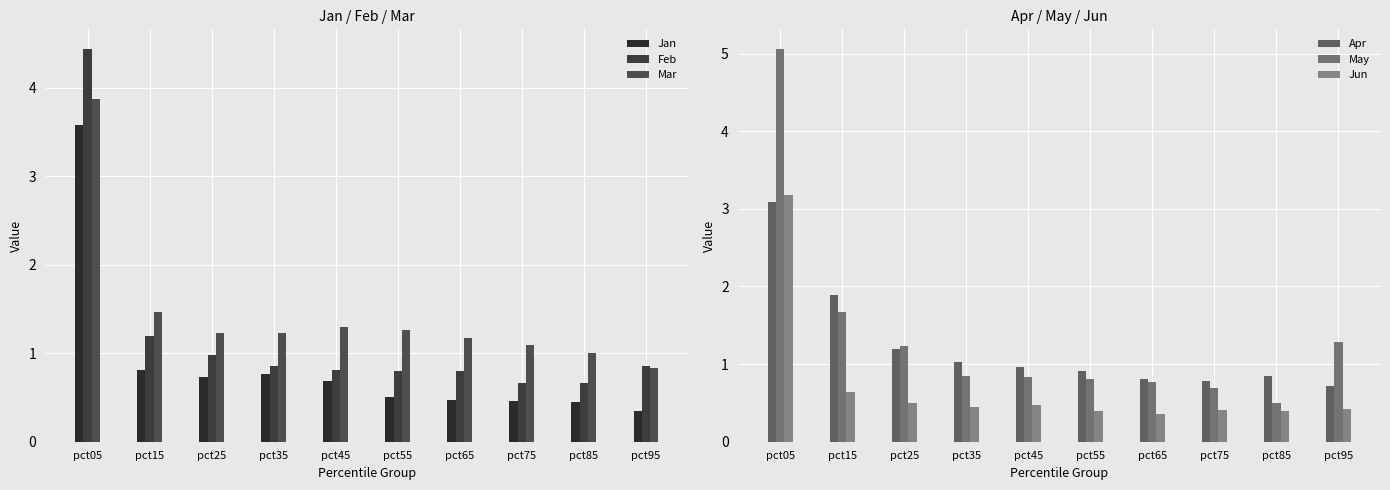

Reading left to right, extract all data points from this chart.

Jan: 3.6	0.8	0.7	0.8	0.7	0.5	0.5	0.5	0.5	0.3
Feb: 4.4	1.2	1.0	0.9	0.8	0.8	0.8	0.7	0.7	0.9
Mar: 3.9	1.5	1.2	1.2	1.3	1.3	1.2	1.1	1.0	0.8
Apr: 3.1	1.9	1.2	1.0	1.0	0.9	0.8	0.8	0.9	0.7
May: 5.1	1.7	1.2	0.9	0.8	0.8	0.8	0.7	0.5	1.3
Jun: 3.2	0.6	0.5	0.5	0.5	0.4	0.4	0.4	0.4	0.4